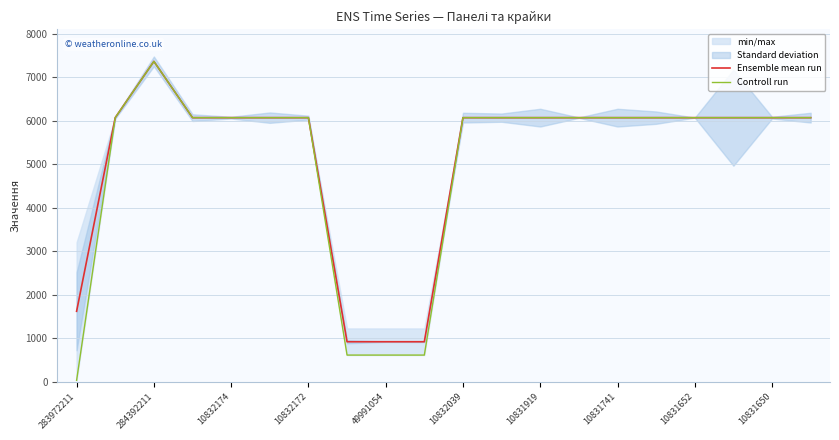

True or false: Ensemble mean run has a value of 6067.2 at 17.

True